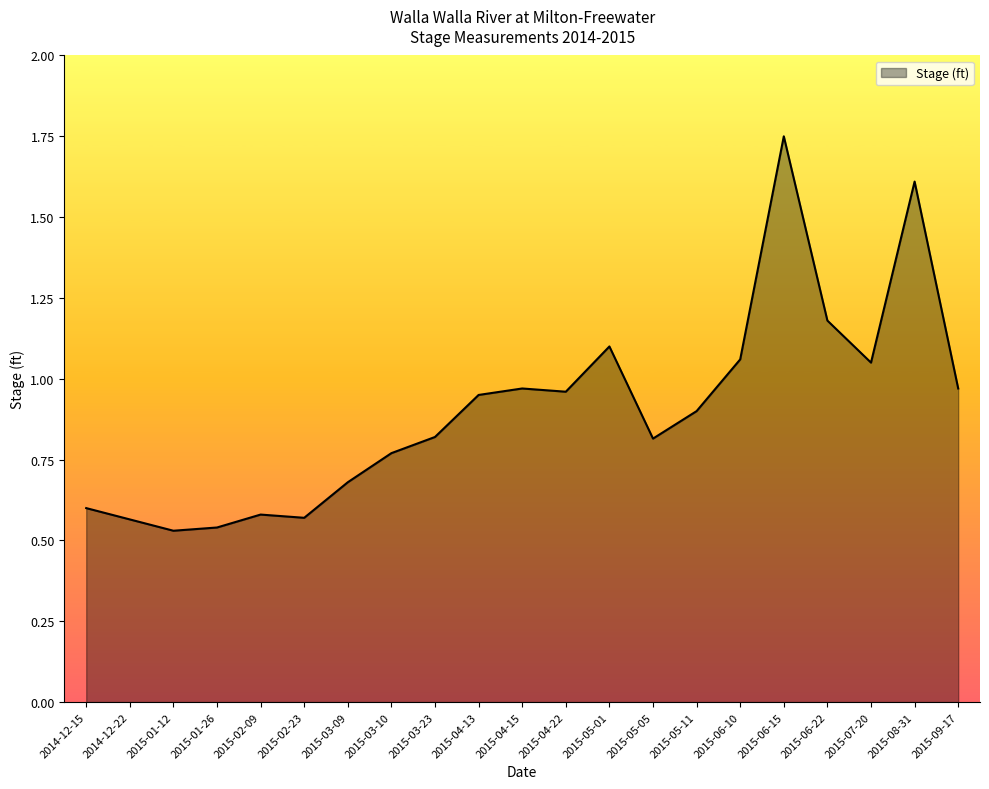

What is the change in value from 2015-04-15 to 2015-07-20?

+0.1